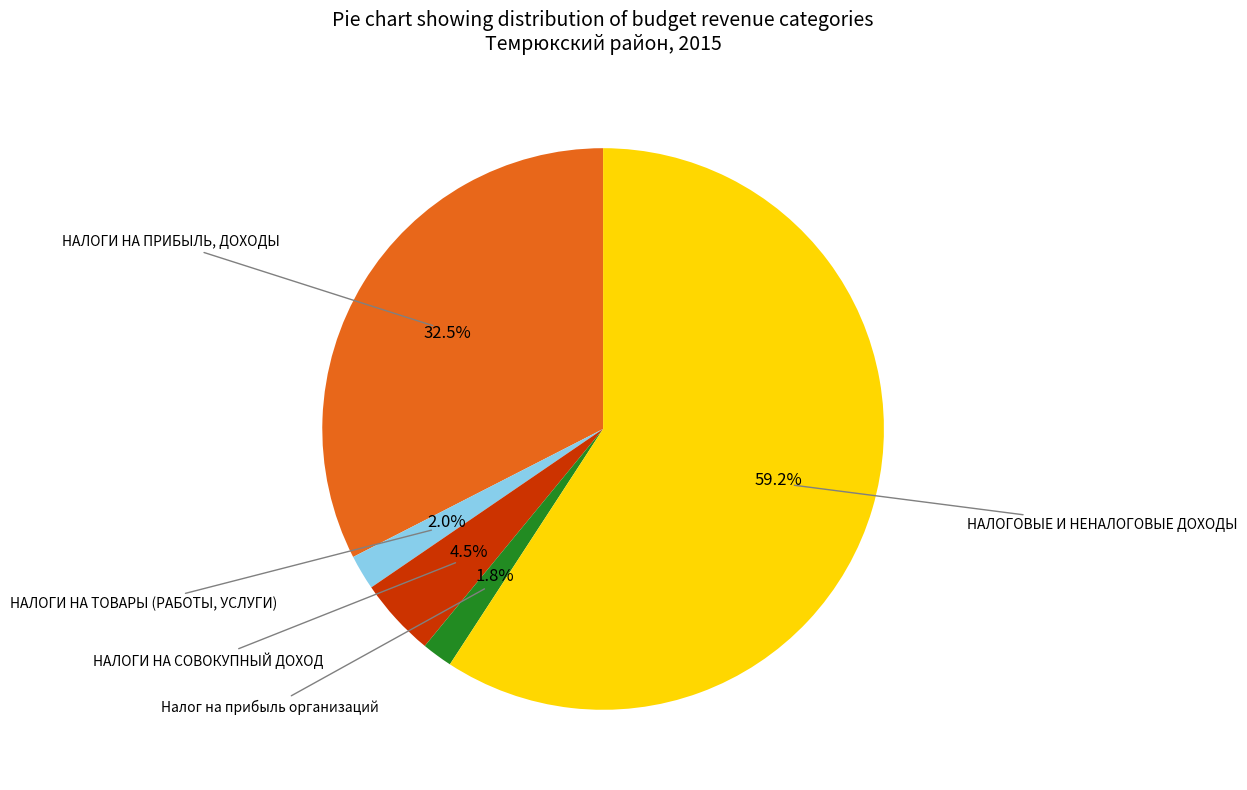

Which slice is the largest?

НАЛОГОВЫЕ И НЕНАЛОГОВЫЕ ДОХОДЫ